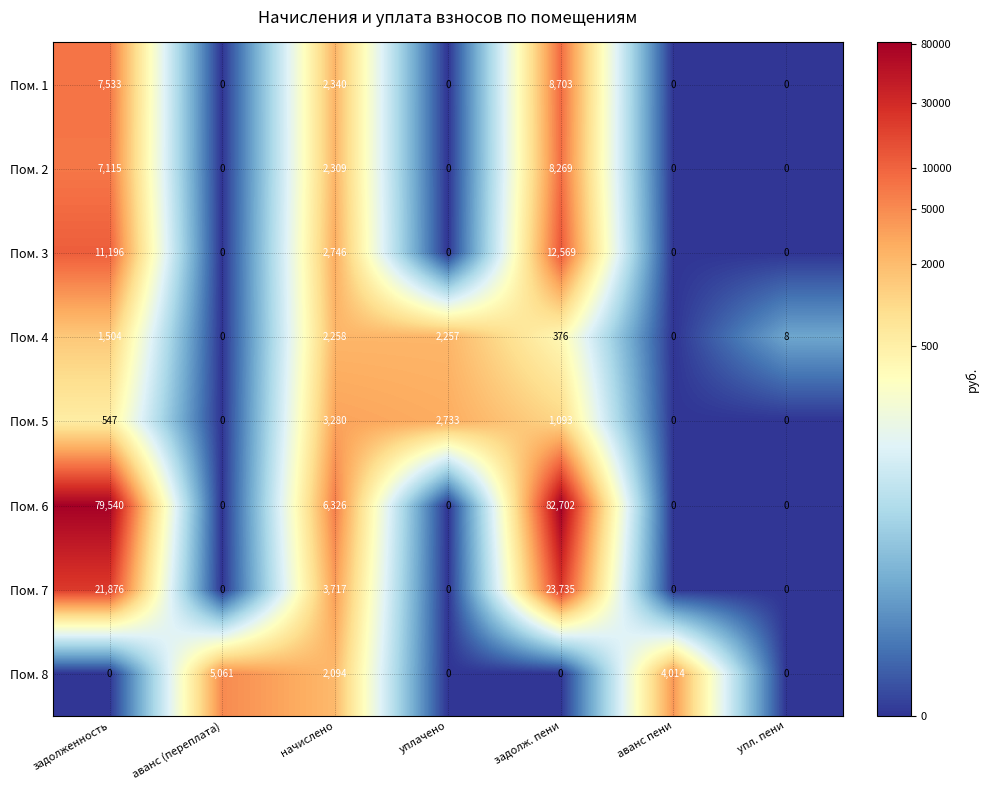

What is the difference between the second highest and second lowest values in the Пом. 6 series?

79540